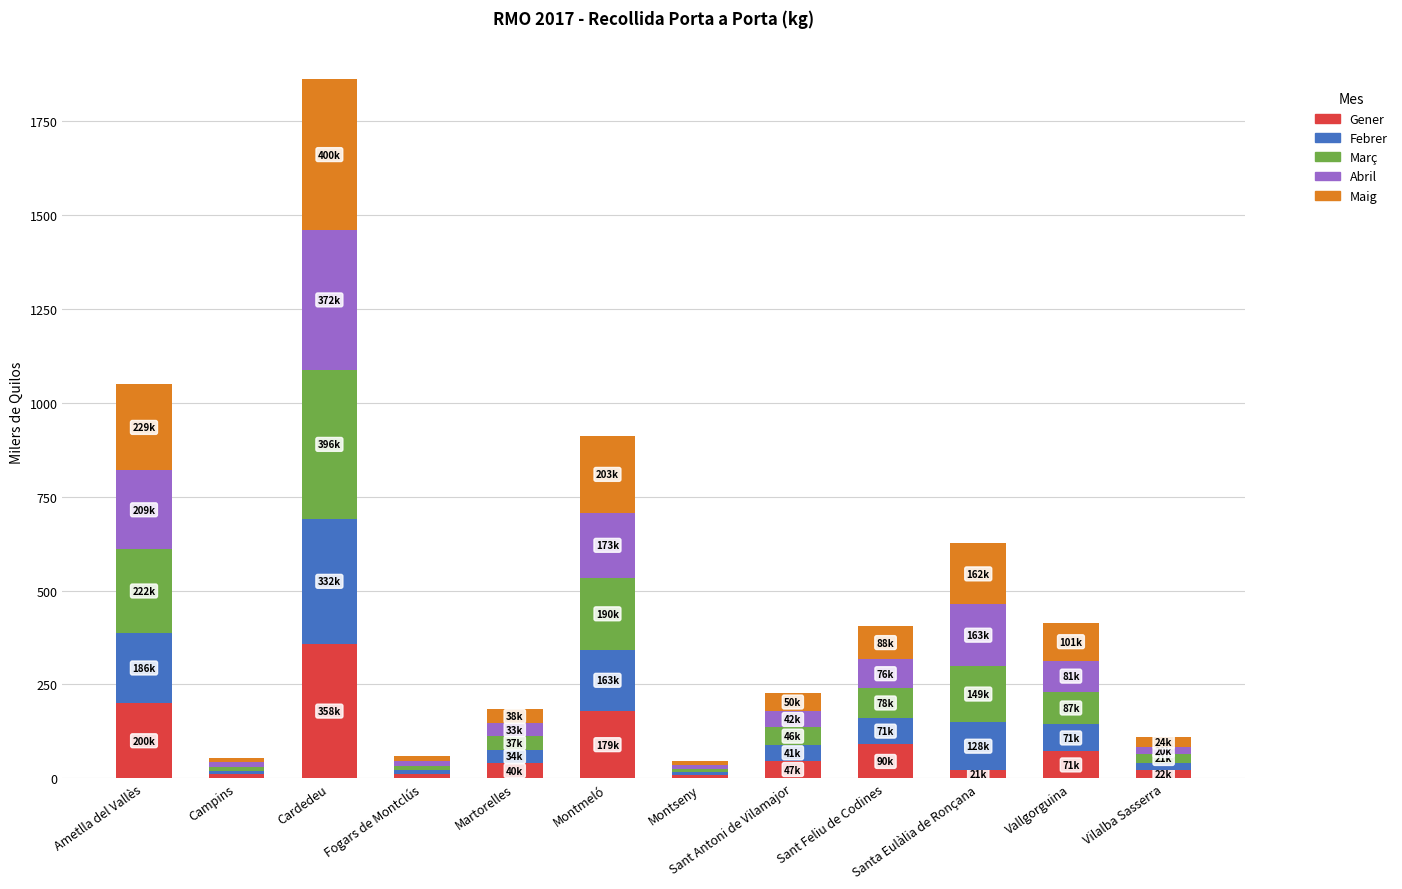

What are all the series names shown in the legend?

Gener, Febrer, Març, Abril, Maig